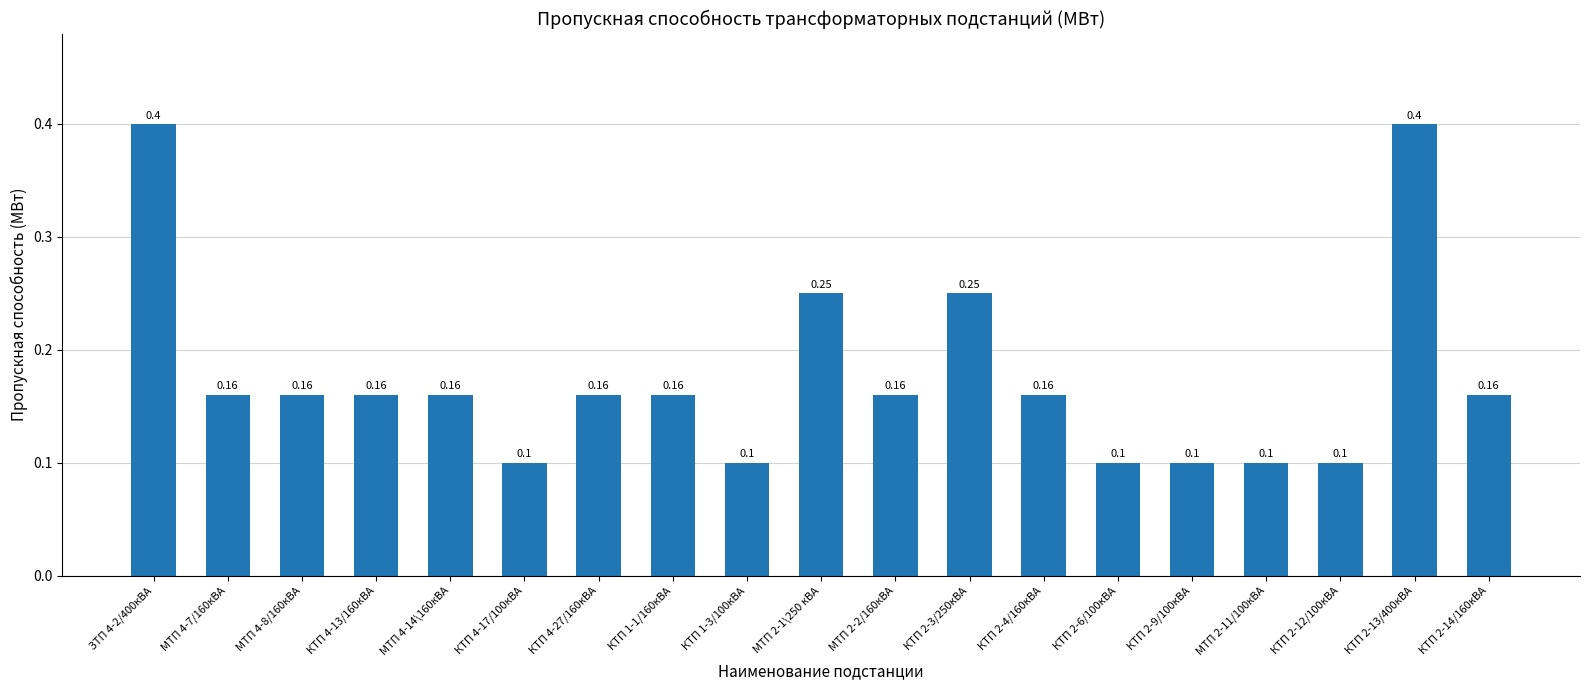

What is the change in value from МТП 4-7/160кВА to КТП 2-3/250кВА?

+0.1